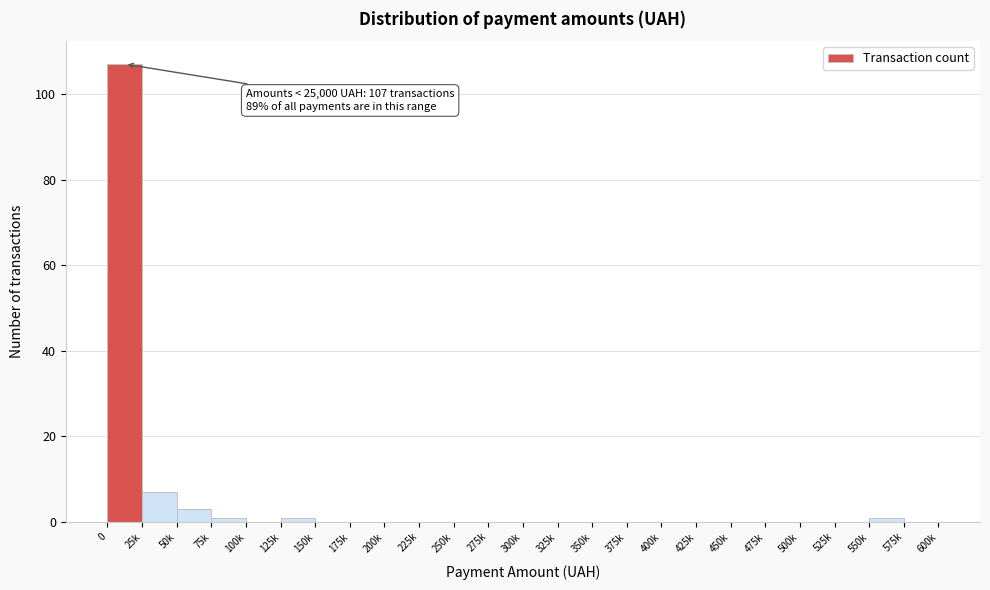

Reading right to left, extract all data points from this chart.

575k=0	550k=1	525k=0	500k=0	475k=0	450k=0	425k=0	400k=0	375k=0	350k=0	325k=0	300k=0	275k=0	250k=0	225k=0	200k=0	175k=0	150k=0	125k=1	100k=0	75k=1	50k=3	25k=7	0=107